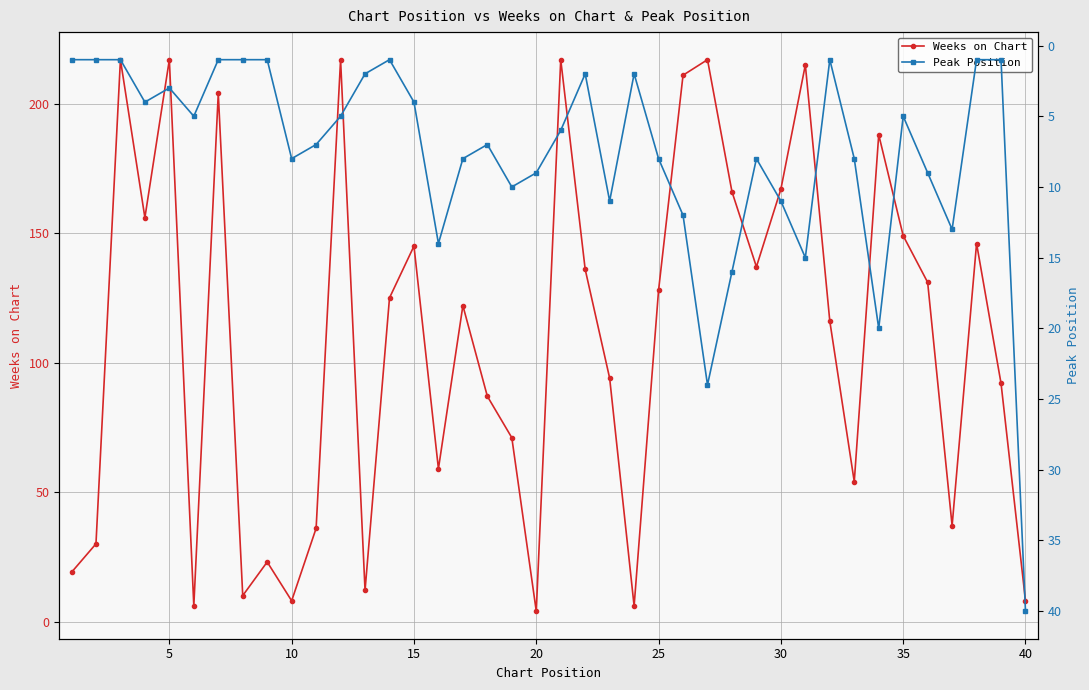

The Weeks on Chart series shows 149 at 35. True or false?

True